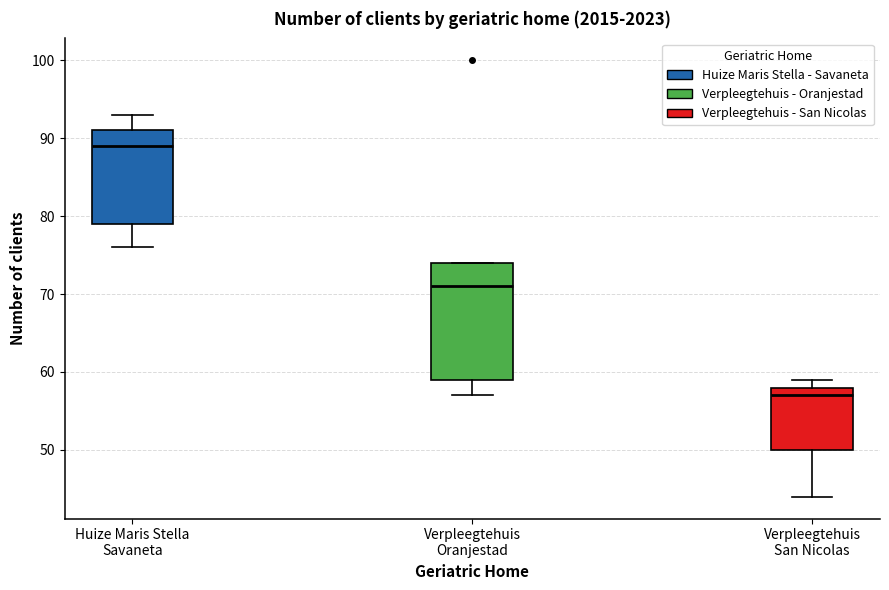

Reading left to right, read every box against the y-axis: the position of its median line, the range the box covers, and the ends of its whiskers. The values are not printed on the chart, so give them approximately, as read against the axis.

Huize Maris Stella Savaneta: median 89, box 79 to 91, whiskers 76 to 93
Verpleegtehuis Oranjestad: median 71, box 59 to 74, whiskers 57 to 74
Verpleegtehuis San Nicolas: median 57, box 50 to 58, whiskers 44 to 59